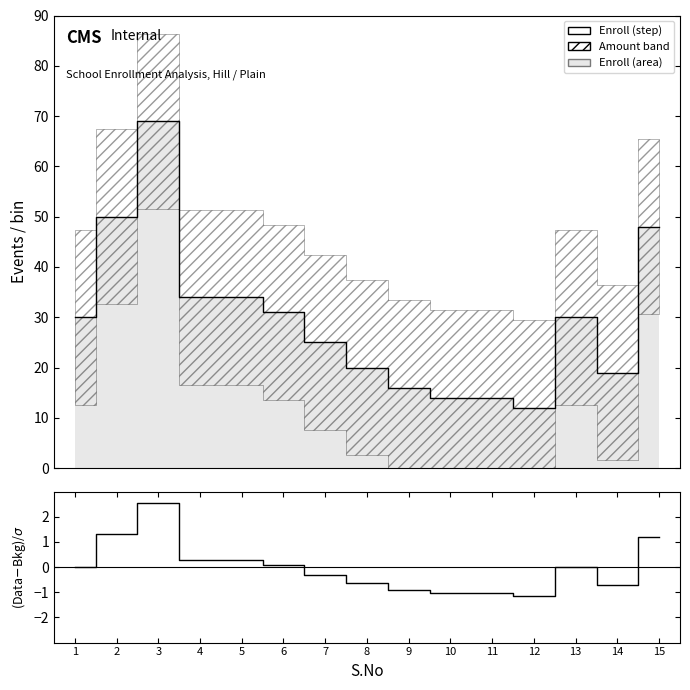

True or false: (Enroll-Mean)/Std has a value of -1.0 at 10.

True